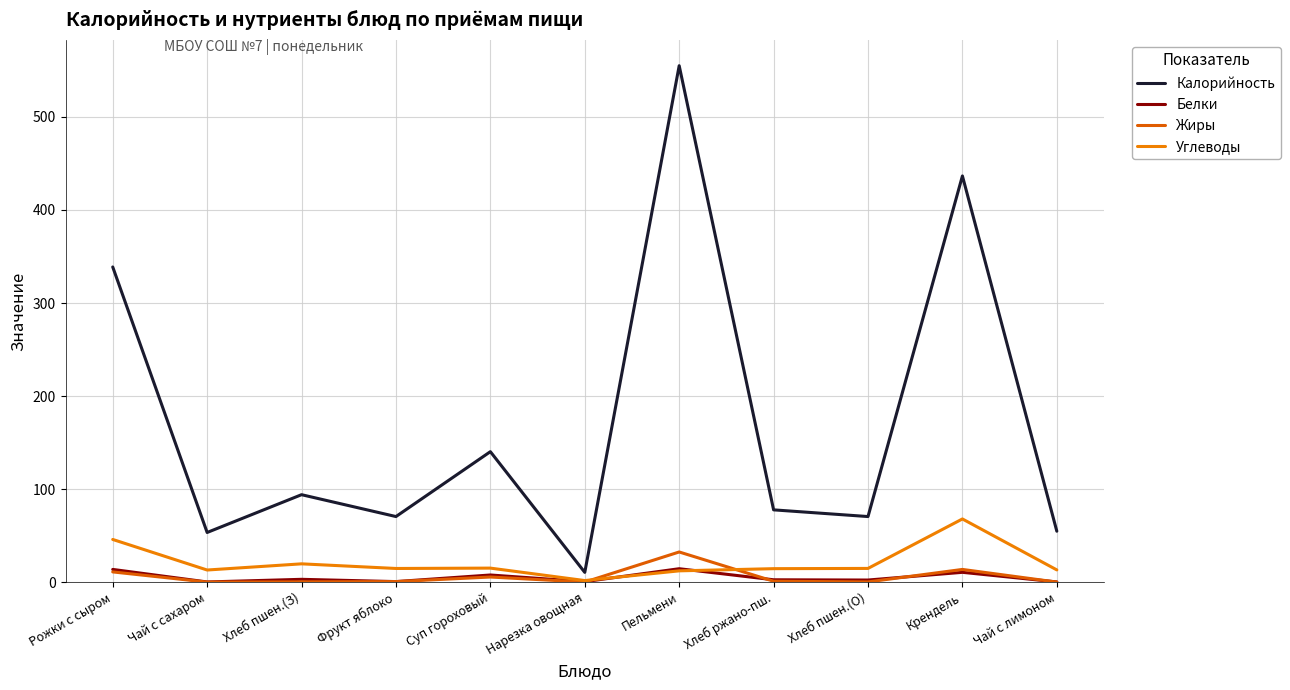

How many lines are shown in the chart?

4